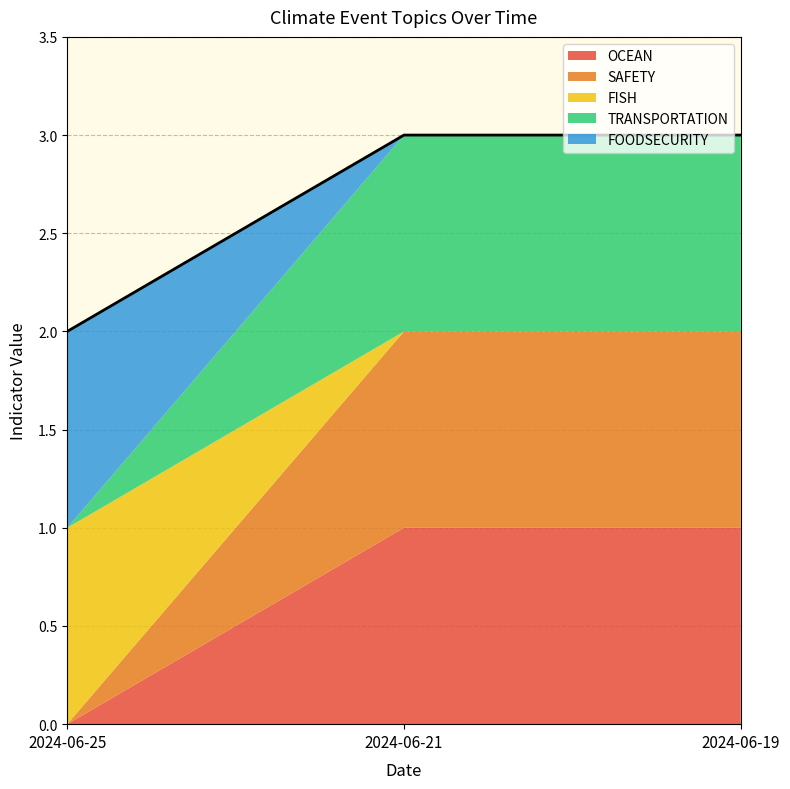

What is the spread (max minus min) of values at 2024-06-19?

1